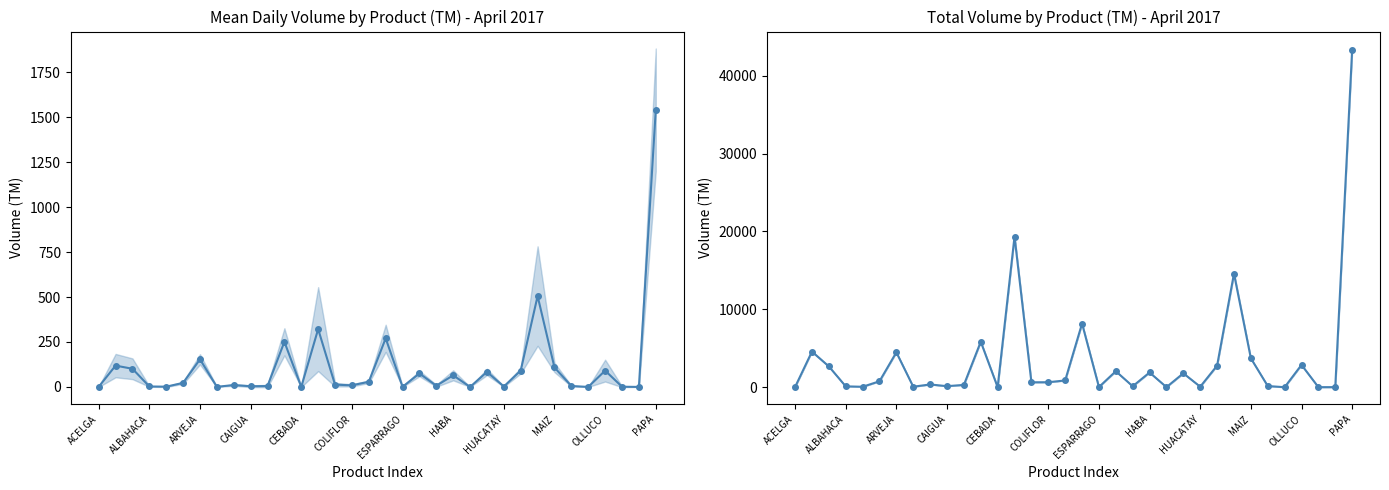

What is the difference between the highest and lowest values at 17?

7904.6